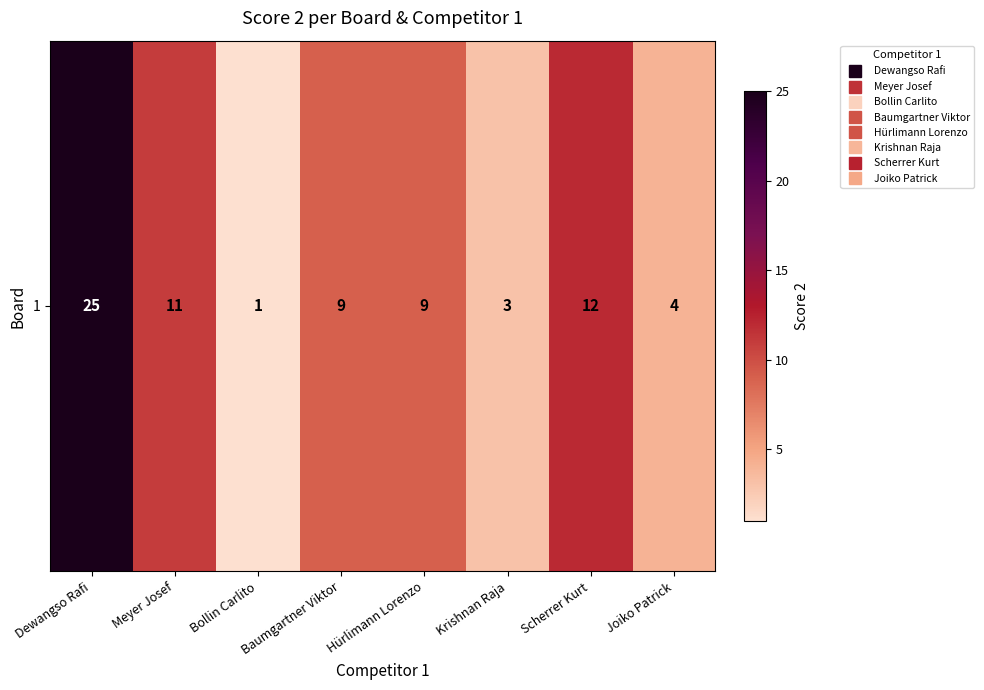

Is it true that the value at Scherrer Kurt is 19?

False